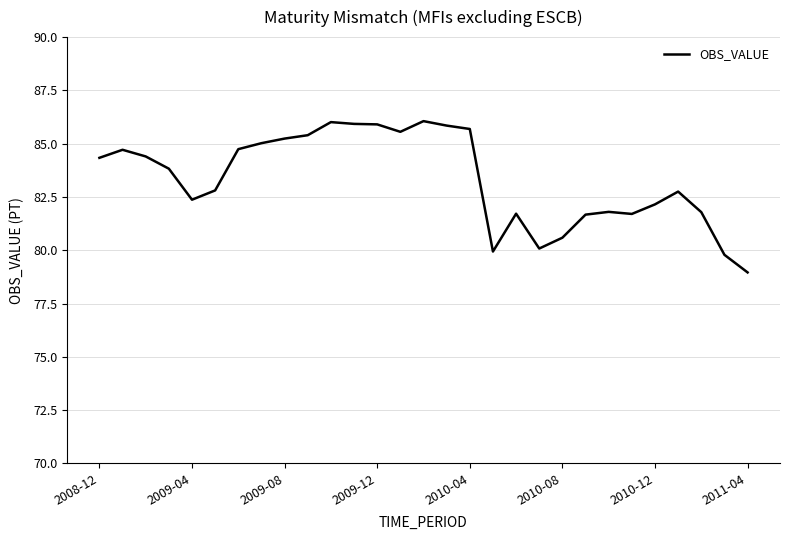

What is the minimum value shown in the chart?

79.0